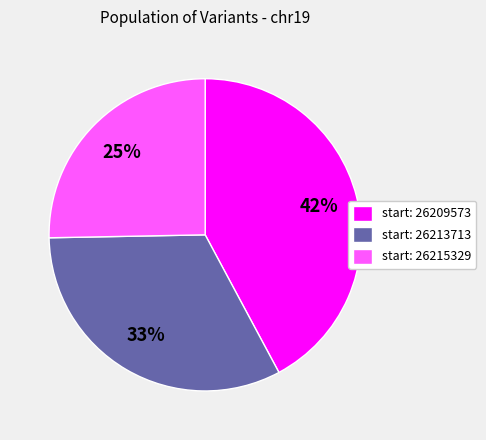

Rank the categories by value from lowest to highest.

start: 26215329, start: 26213713, start: 26209573